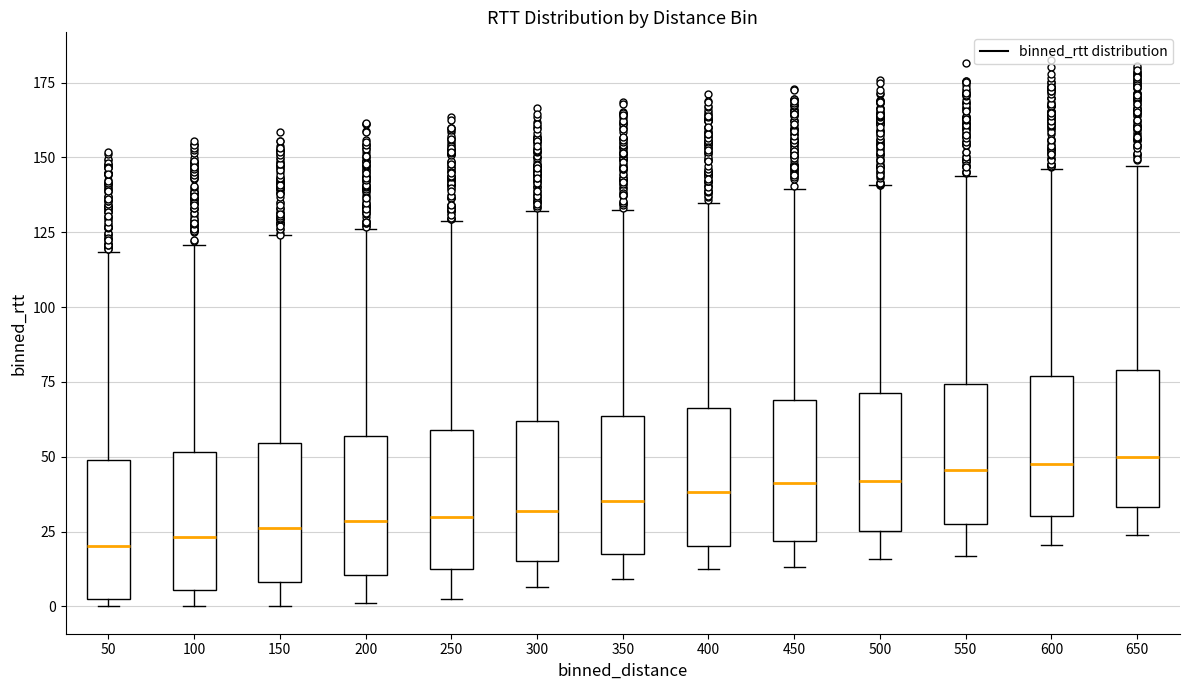

Where does the lower whisker of the box at x = 250 end on the y-axis? The values are not printed on the chart, so give them approximately, as read against the axis.

5